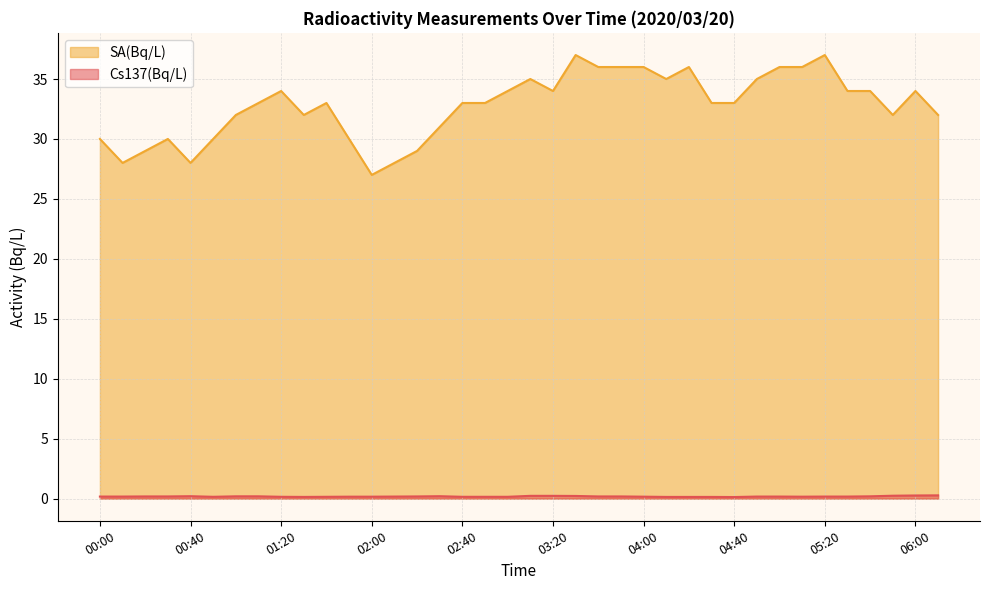

At which label does Cs137(Bq/L) reach its minimum?

04:40